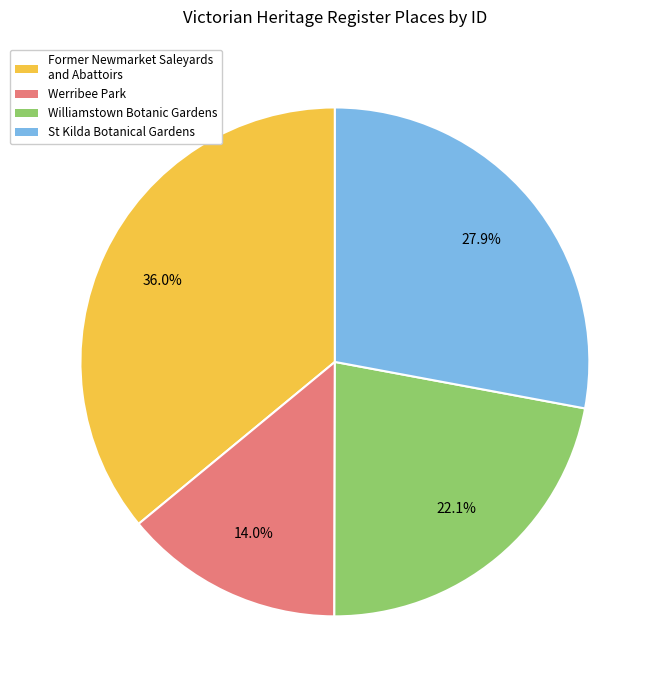

How many segments does this pie chart have?

4